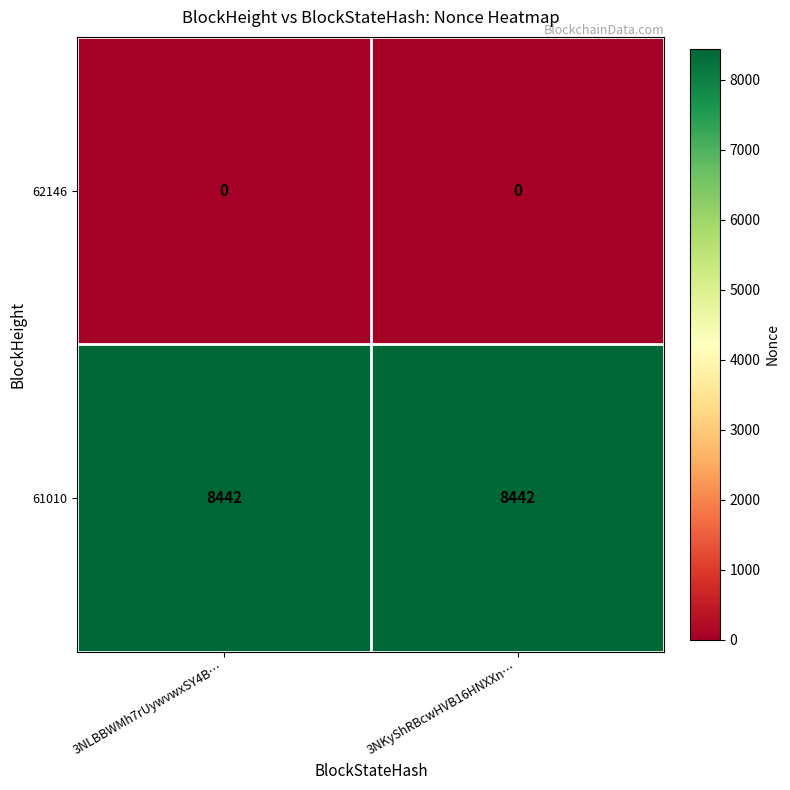

Rank the series by their maximum value, from highest to lowest.

61010, 62146